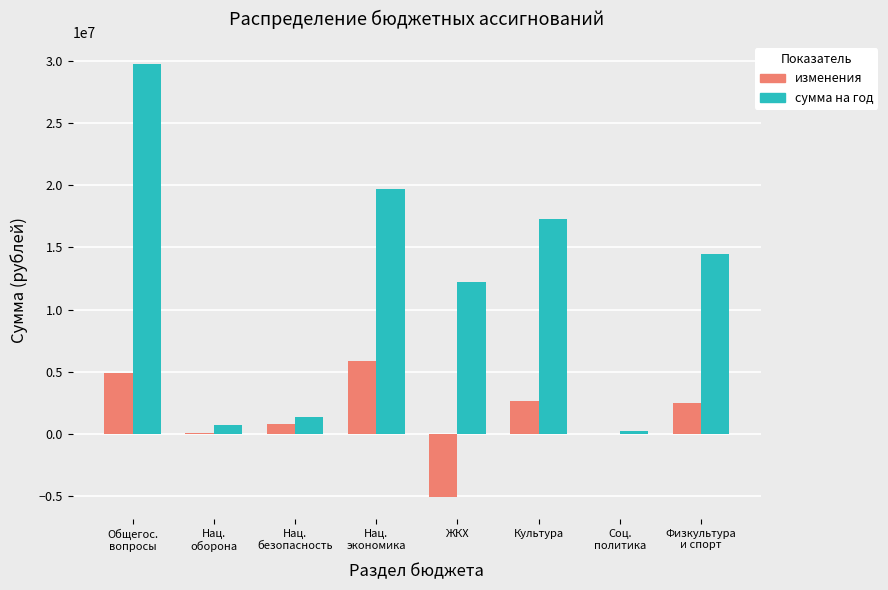

Which series changed the most between ЖКХ and Культура?

изменения